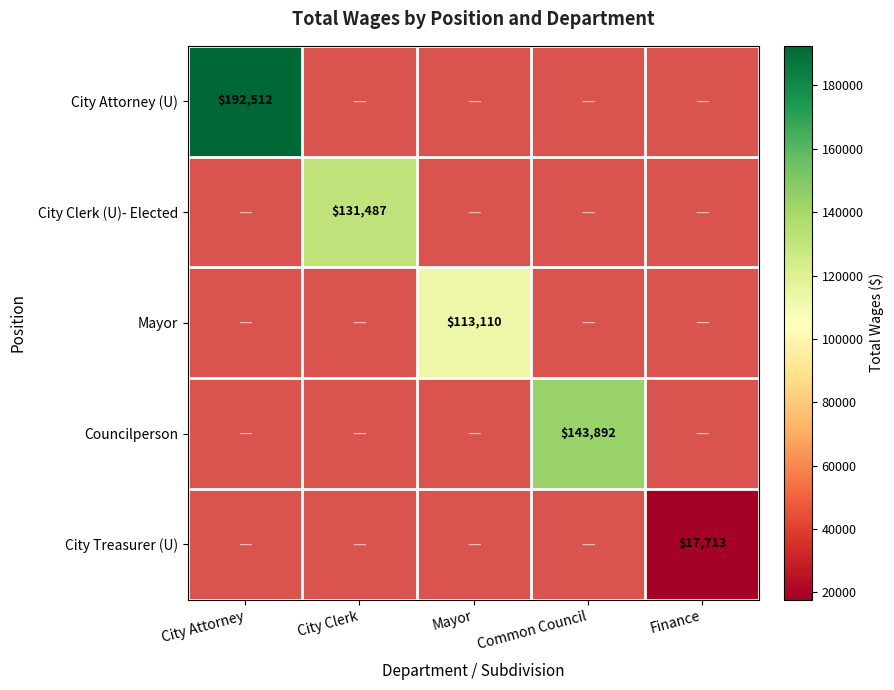

The City Treasurer (U) series shows 4543 at Finance. True or false?

False